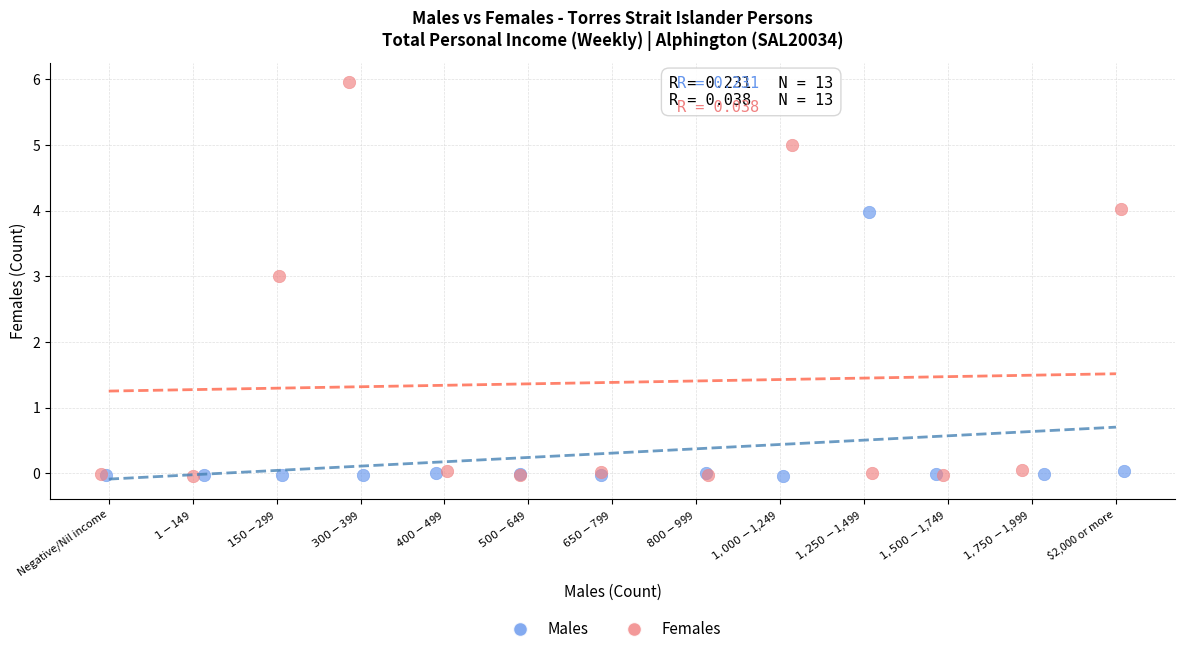

Which series contains the highest Y value?

Females